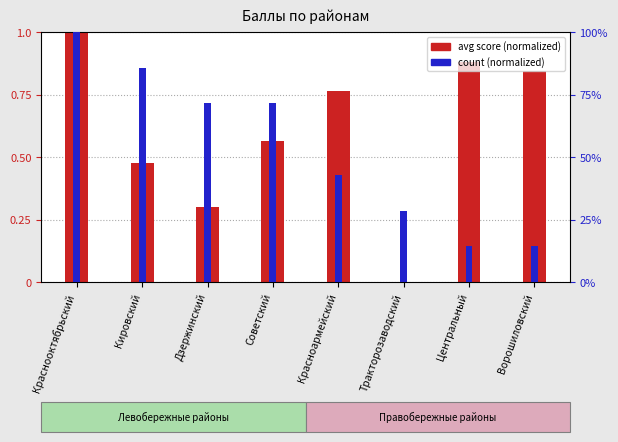

Count the count (normalized) values in the range 0 to 1.

8